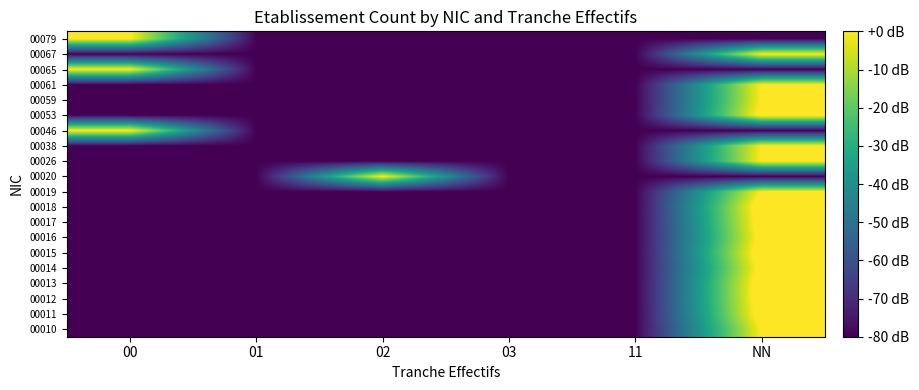

Rank the series at 01 from highest to lowest value.

00010, 00011, 00012, 00013, 00014, 00015, 00016, 00017, 00018, 00019, 00020, 00026, 00038, 00046, 00053, 00059, 00061, 00065, 00067, 00079